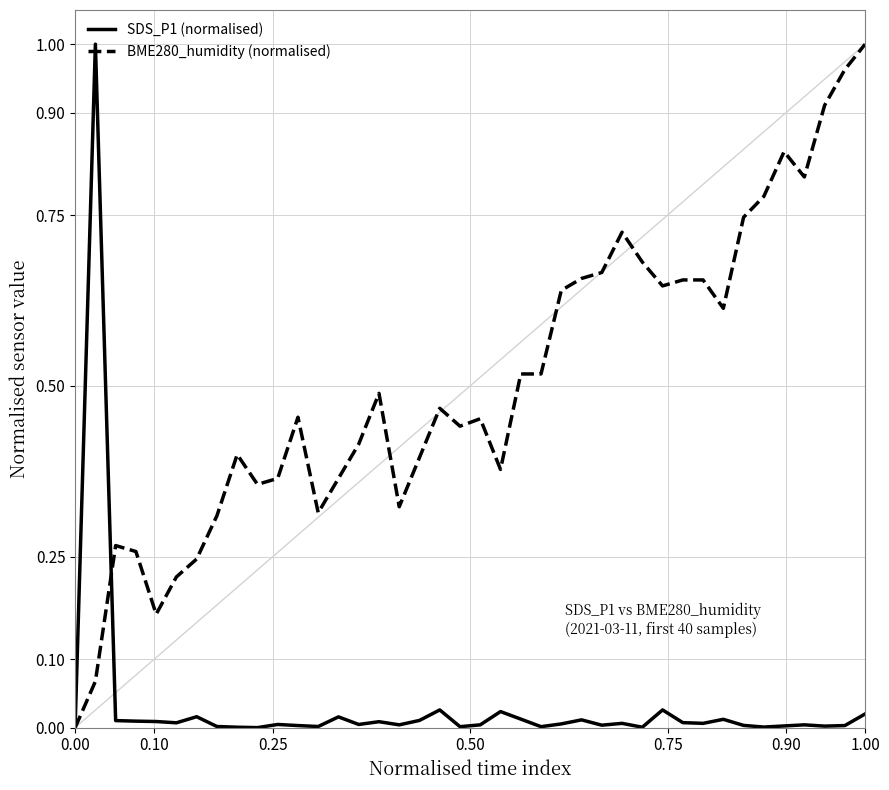

How many lines are shown in the chart?

2